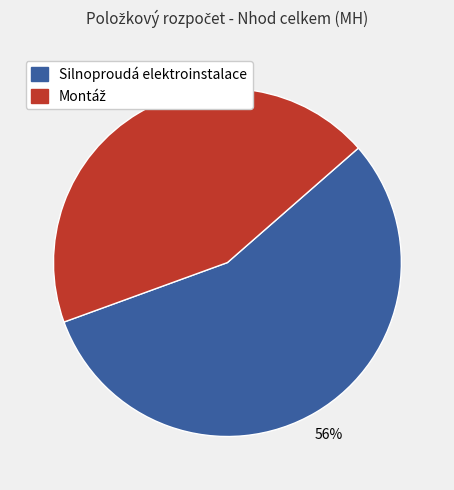

Is it true that Silnoproudá elektroinstalace is 49% of the pie?

False